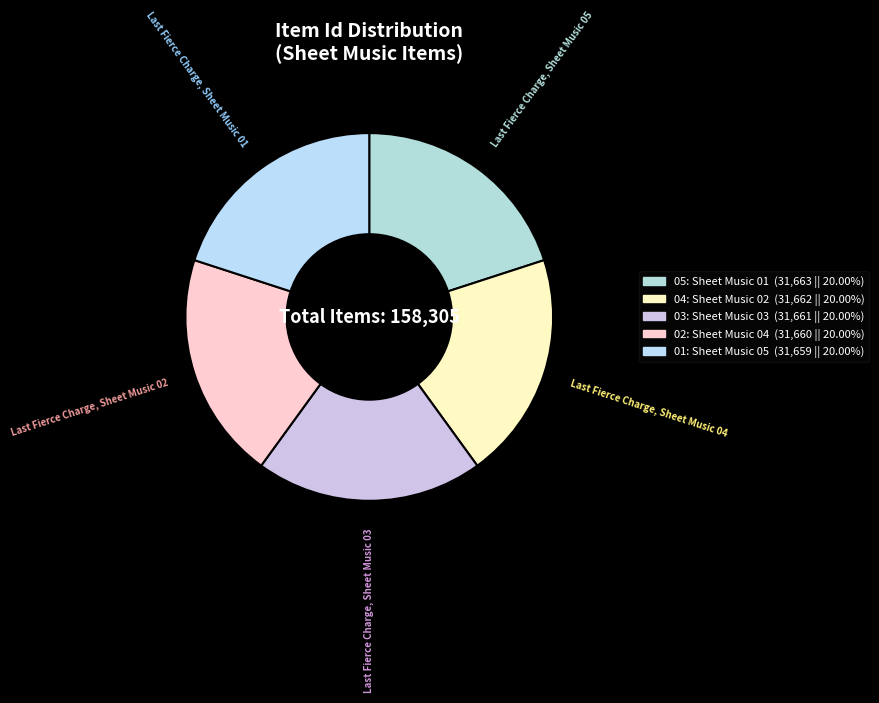

Is there any slice that represents more than half of the pie?

No